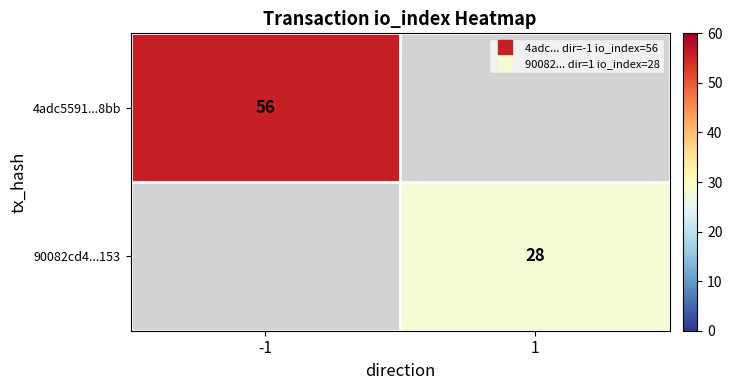

What is the greatest value displayed?

56.0